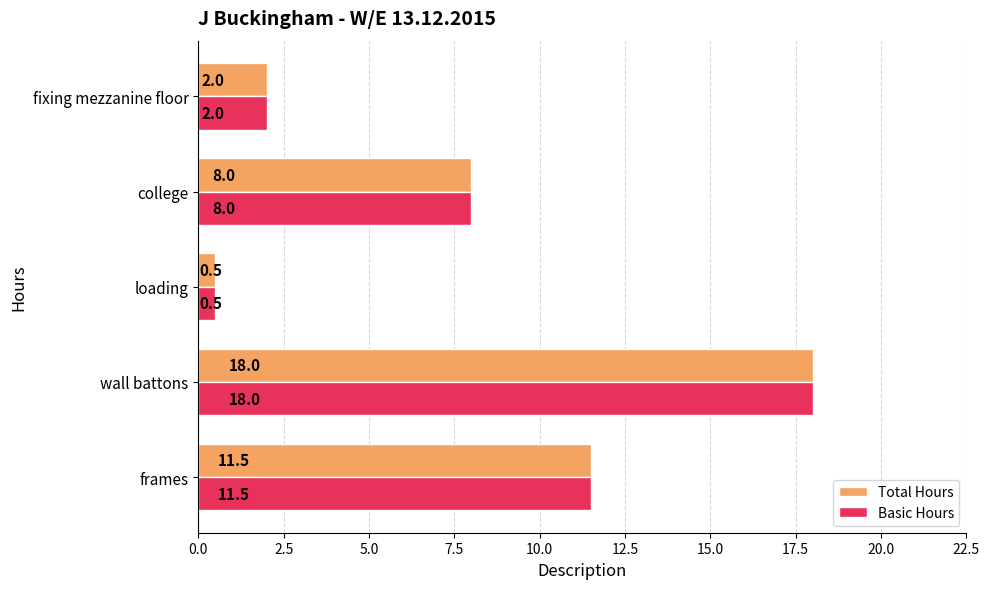

Is it true that Total Hours equals 15.0 at frames?

False